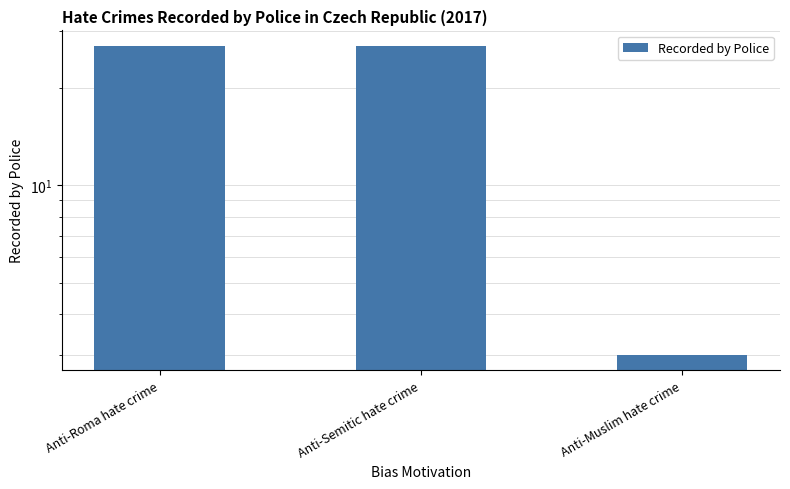

What is the label of the 2nd bar from the left?

Anti-Semitic hate crime